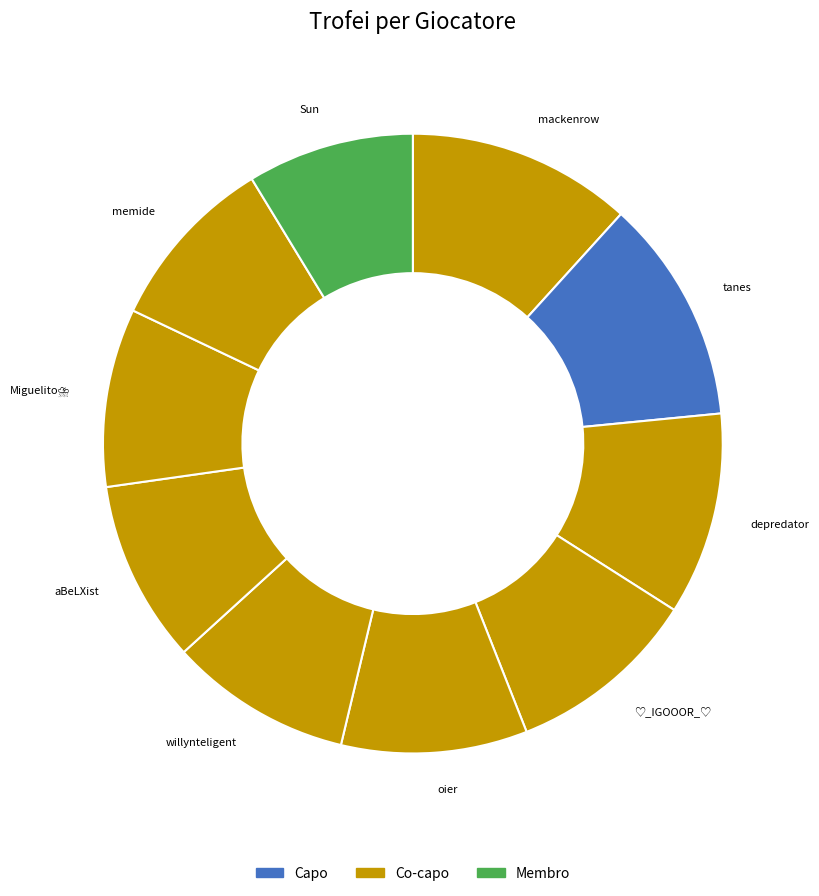

Which slice is the smallest?

Sun